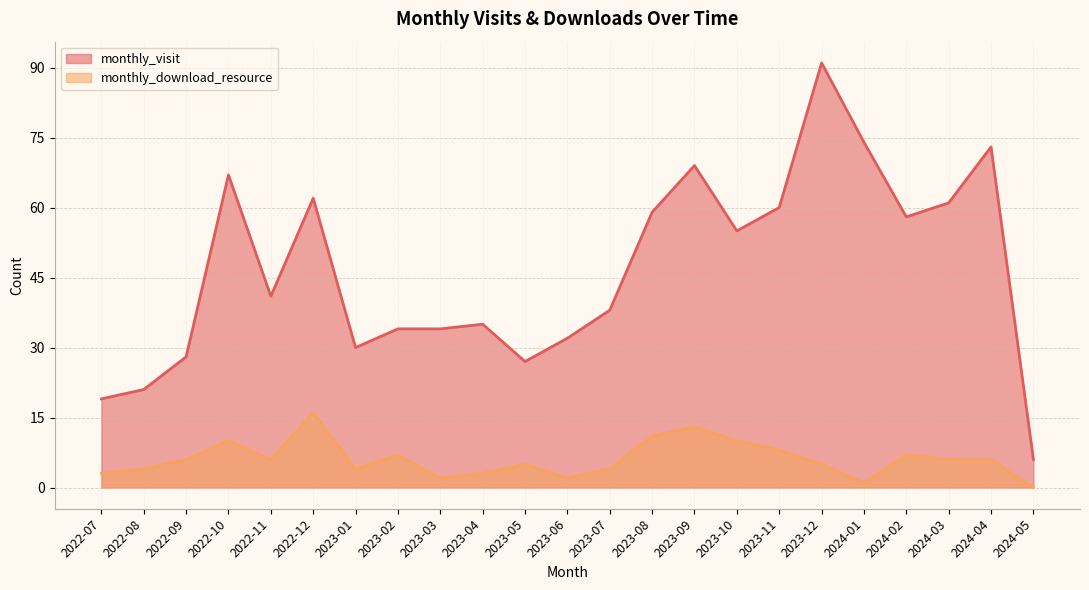

List the series in order of their overall mean, lowest first.

monthly_download_resource, monthly_visit